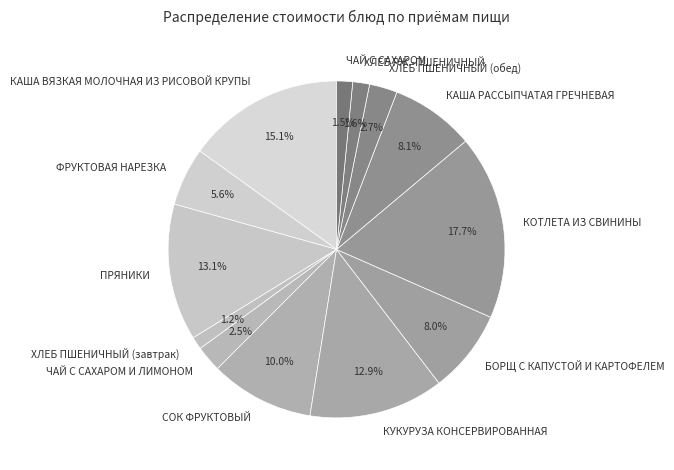

Which category has the biggest portion of the pie?

КОТЛЕТА ИЗ СВИНИНЫ